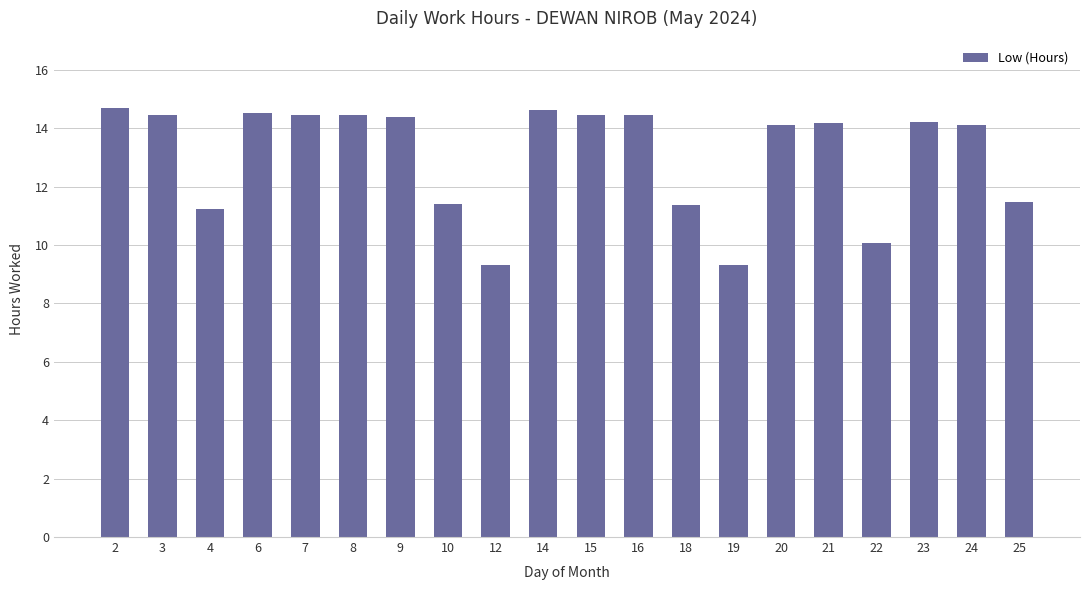

How many values are below 14?

7